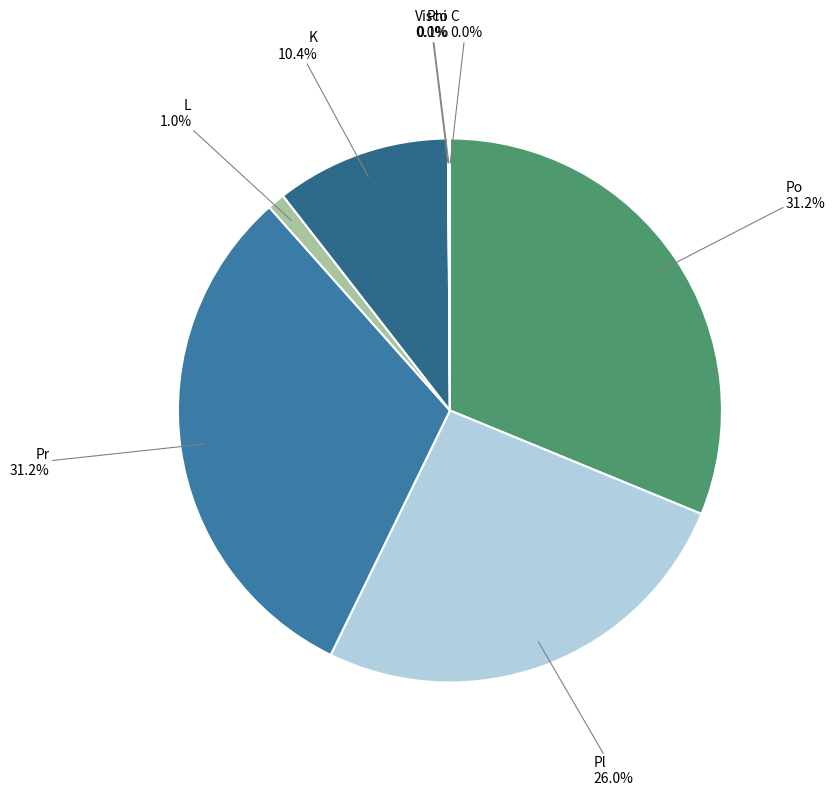

Rank the categories by value from highest to lowest.

Po, Pr, Pl, K, L, Visco, Phi, C